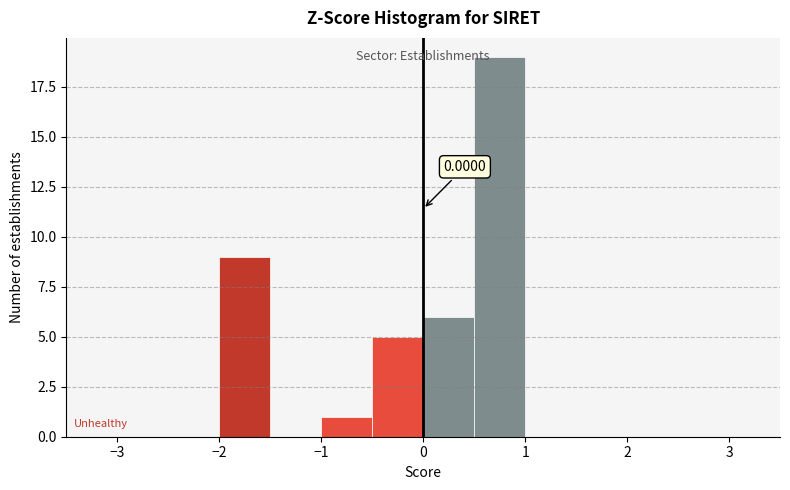

Over which range of the x-axis is the bar tallest?

0.5 to 1.0